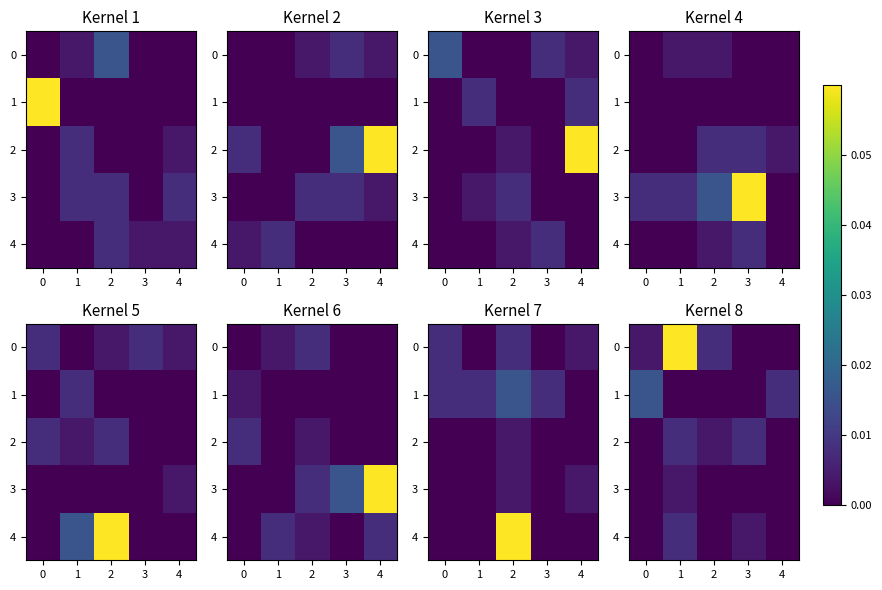

Rank the series by their maximum value, from highest to lowest.

0, 1, 2, 4, 3